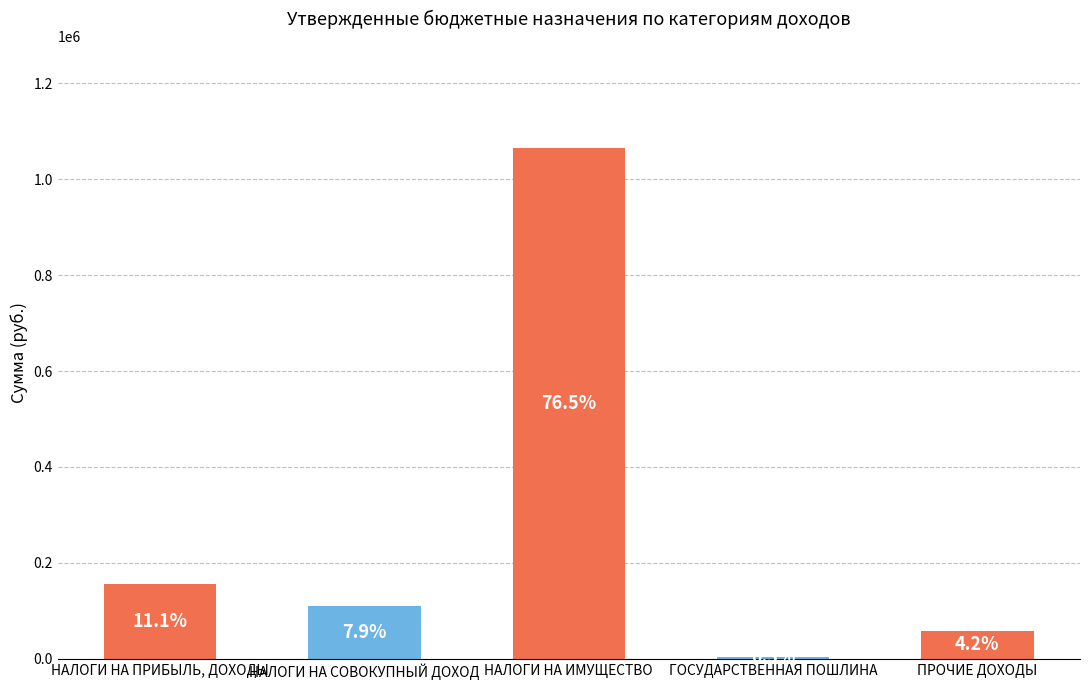

Where is the data nearest to the value 534500?

НАЛОГИ НА ПРИБЫЛЬ, ДОХОДЫ